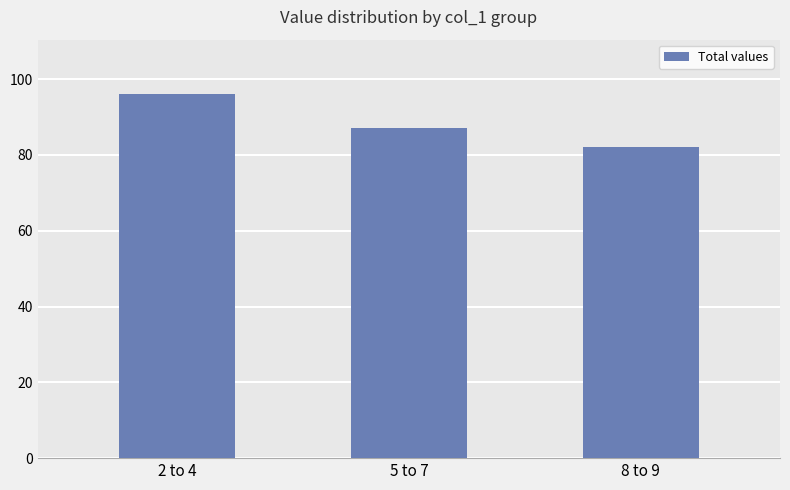

True or false: the data shows 96 at 2 to 4.

True